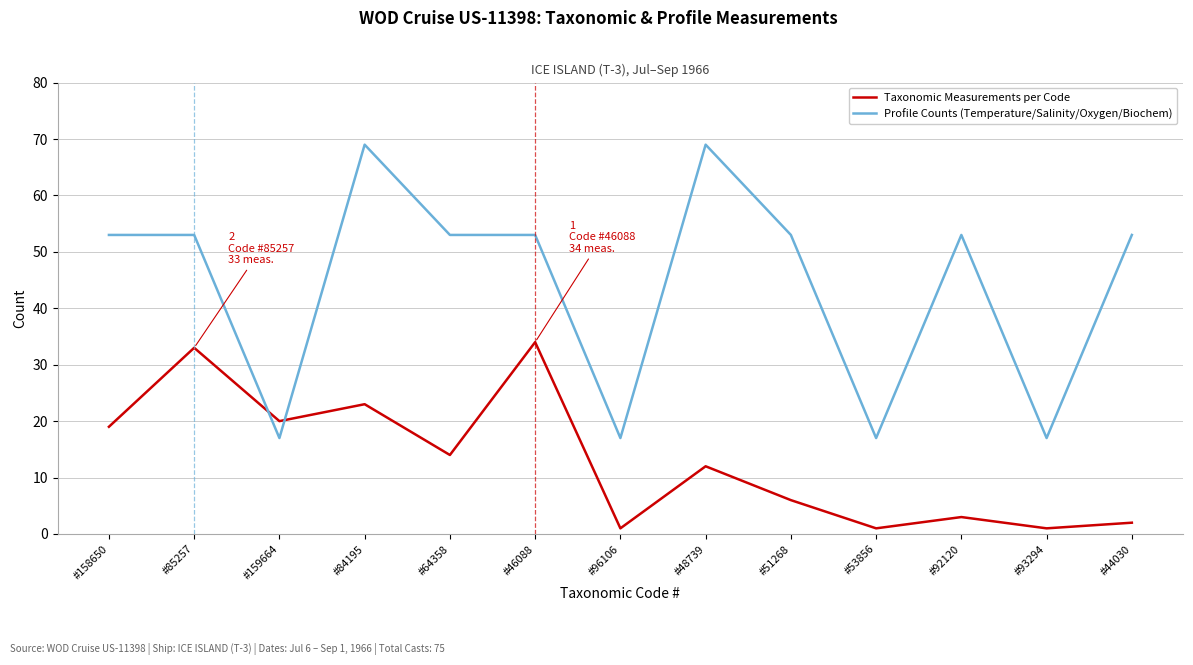

True or false: Taxonomic Measurements per Code has a value of 53 at #46088.

False